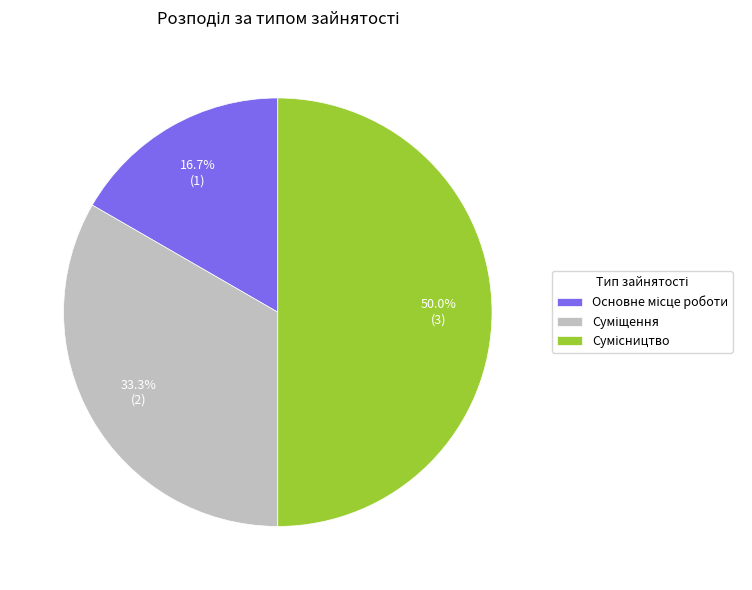

What is the change in value from Основне місце роботи to Сумісництво?

+2